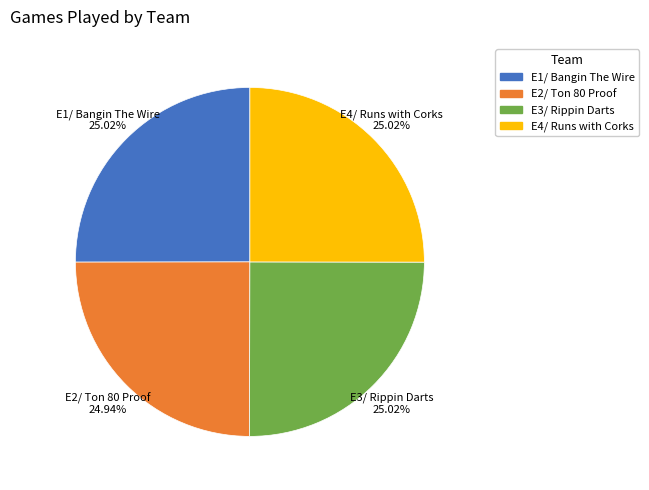

Is it true that E1/ Bangin The Wire is 25% of the pie?

True